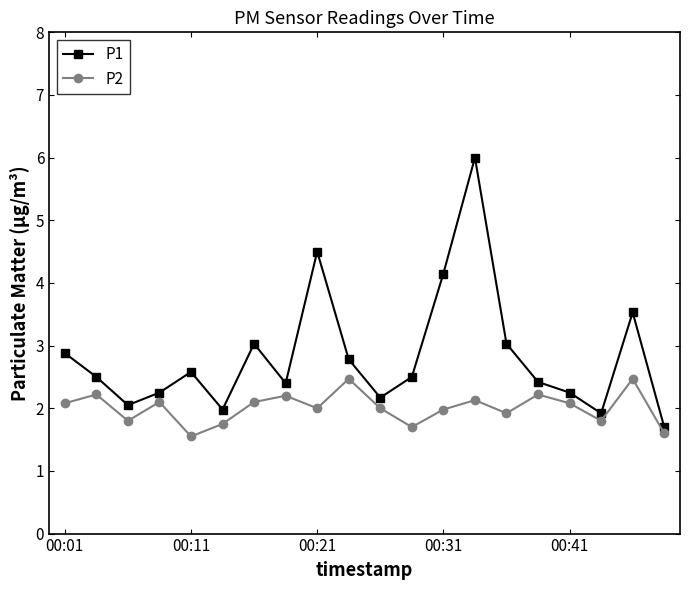

What is the minimum value shown in the chart?

1.6